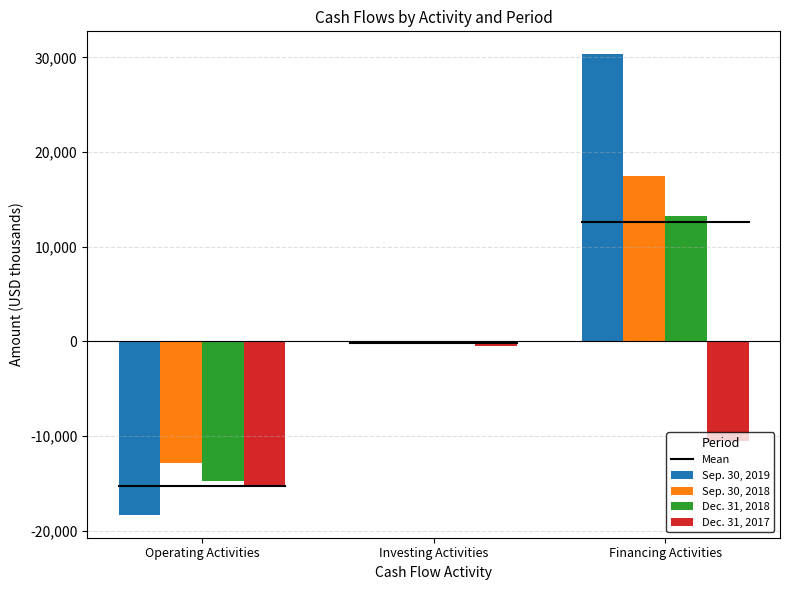

Is it true that Sep. 30, 2019 equals 19829 at Financing Activities?

False